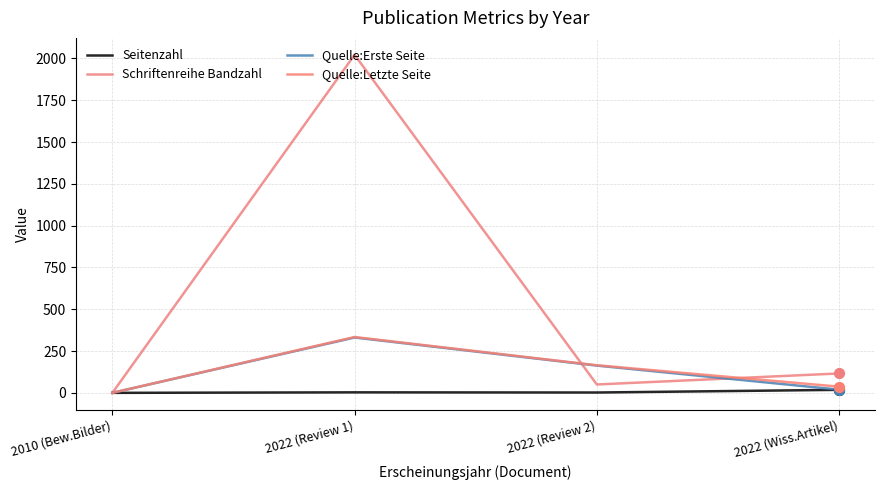

Is the value of Schriftenreihe Bandzahl at 2022 (Review 1) greater than the value of Seitenzahl at 2022 (Wiss.Artikel)?

Yes